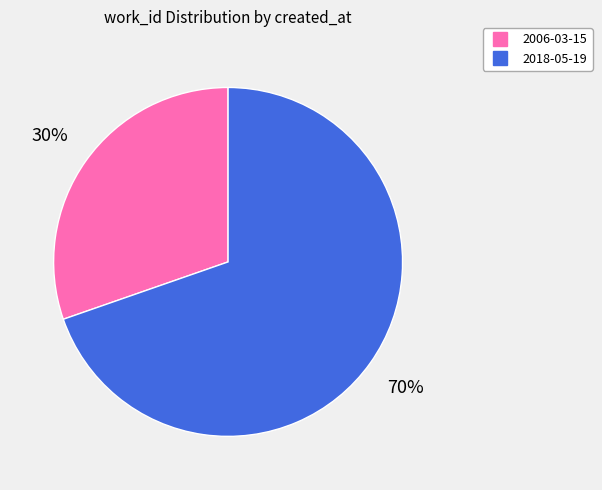

What is the ratio of the value at 2018-05-19 to the value at 2006-03-15?

2.3